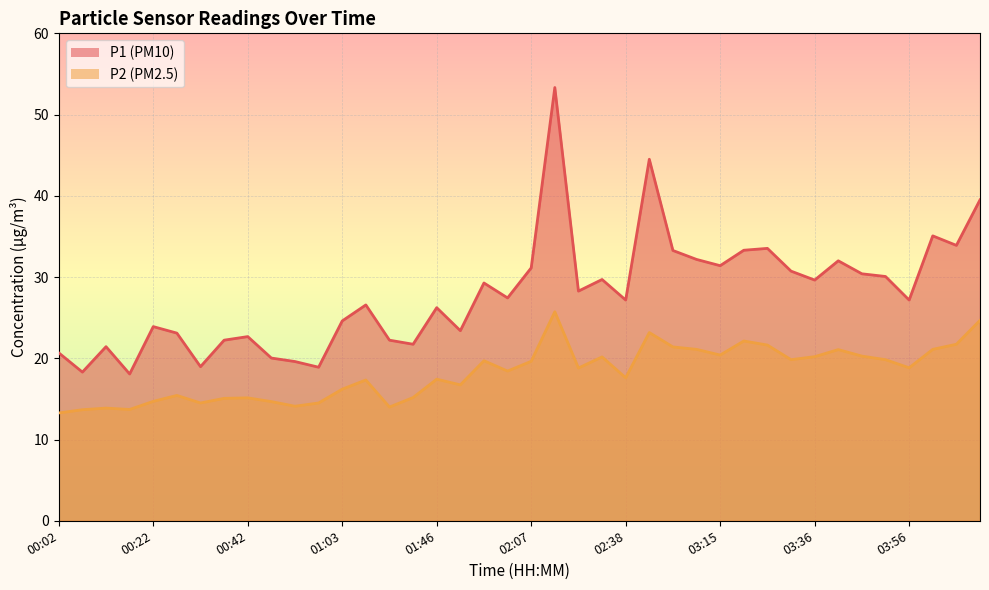

At how many categories does at least one series exceed 36?

3